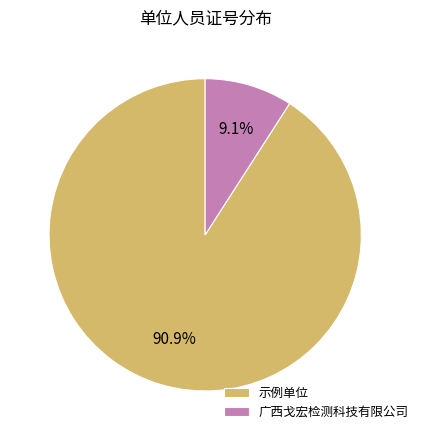

What percentage is the 示例单位 slice, to the nearest percent?

91%